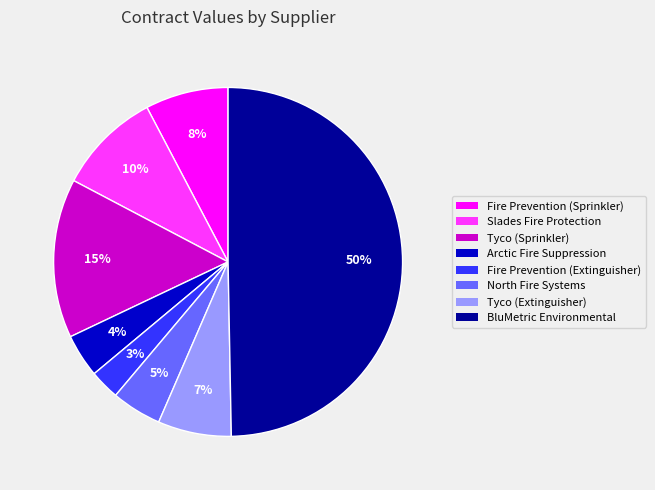

Does North Fire Systems account for over 50% of the chart?

No